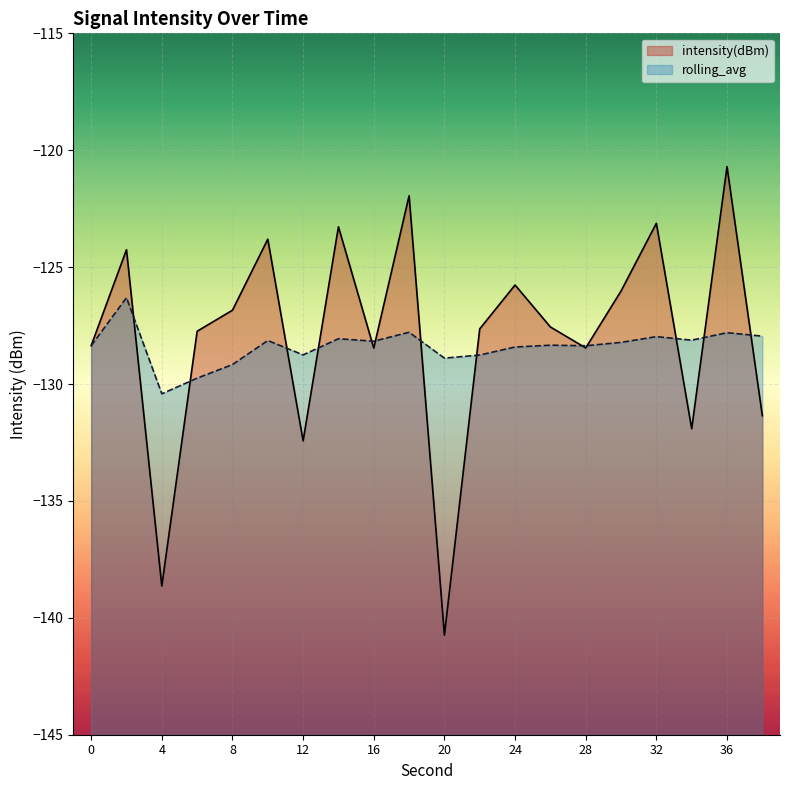

Which category has the lowest value in the intensity(dBm) series?

20